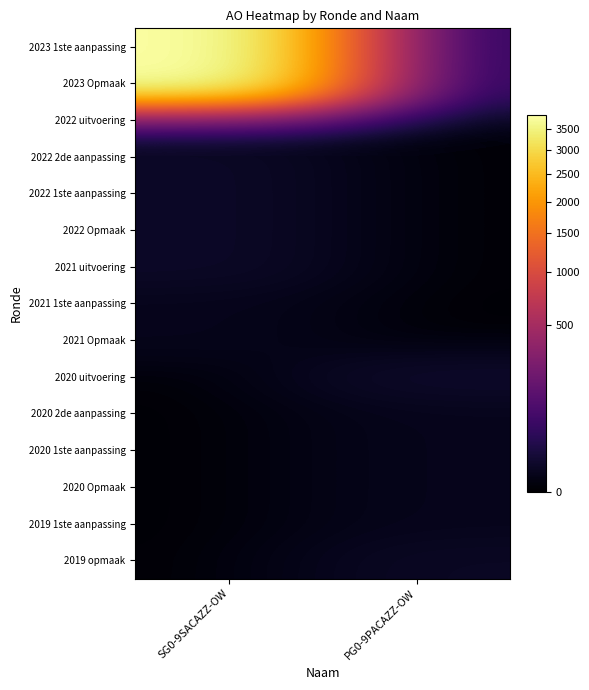

At which category is the sum across all series the highest?

SG0-9SACAZZ-OW